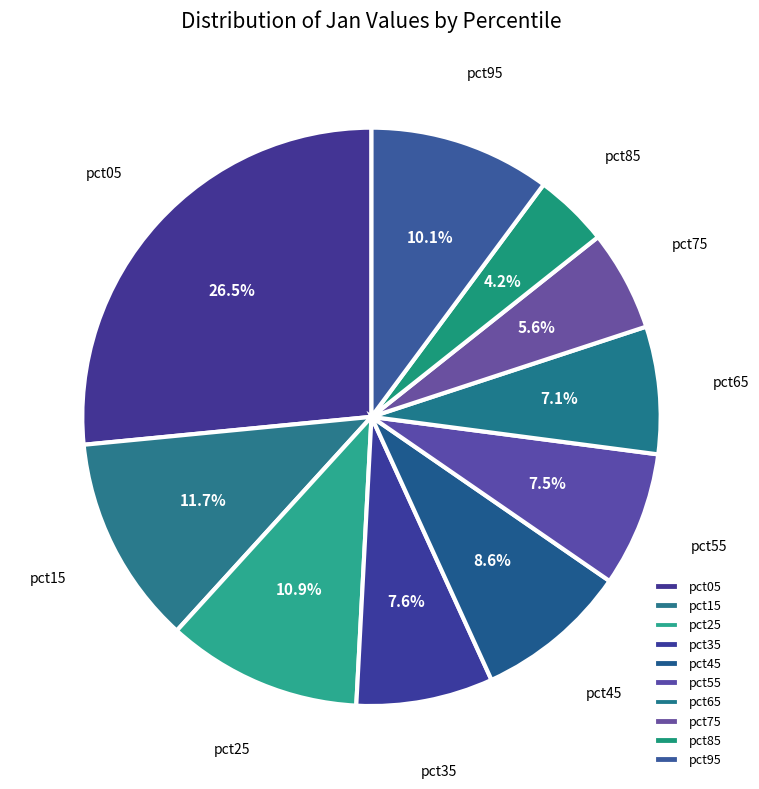

How many slices are in this pie chart?

10